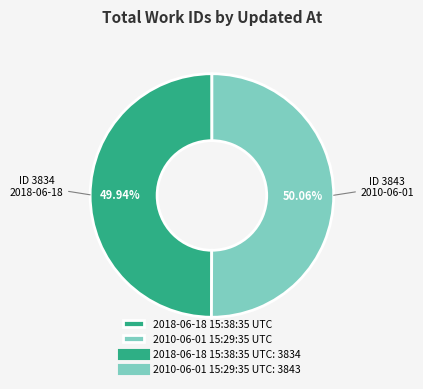

Does any single category account for the majority?

Yes